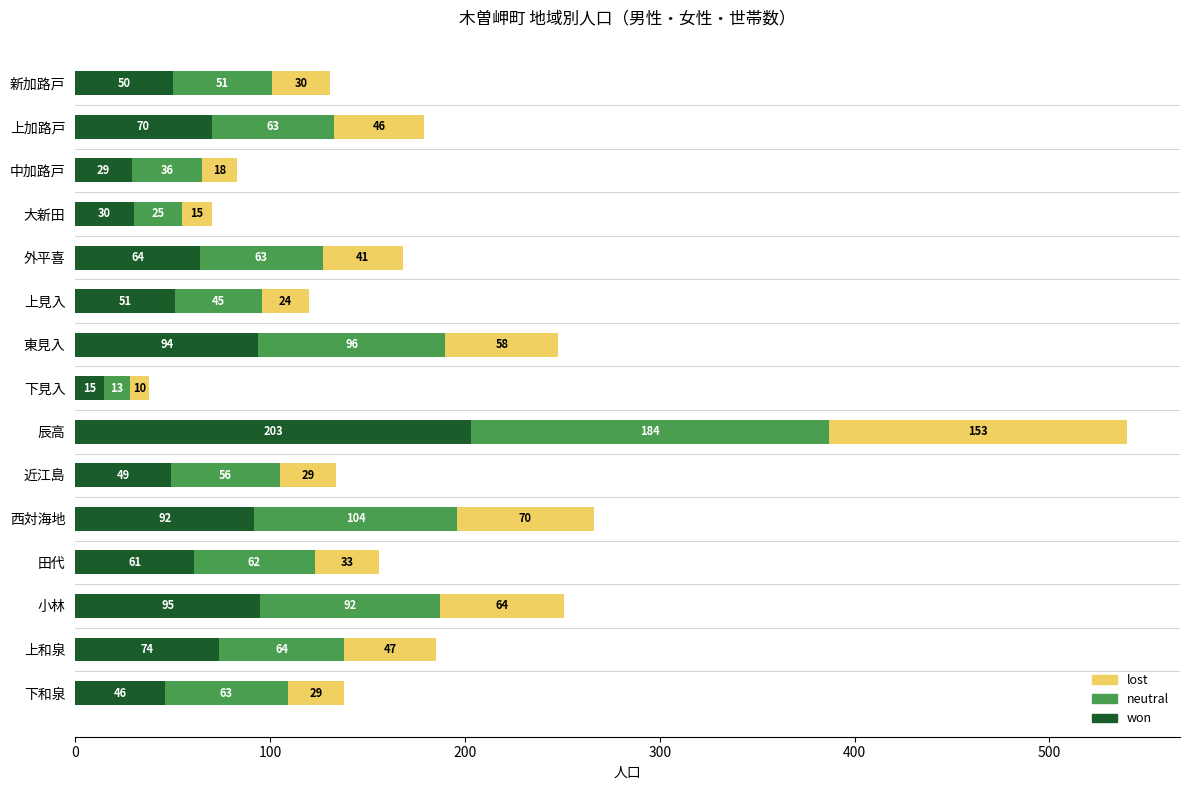

What is the minimum value for won?

15